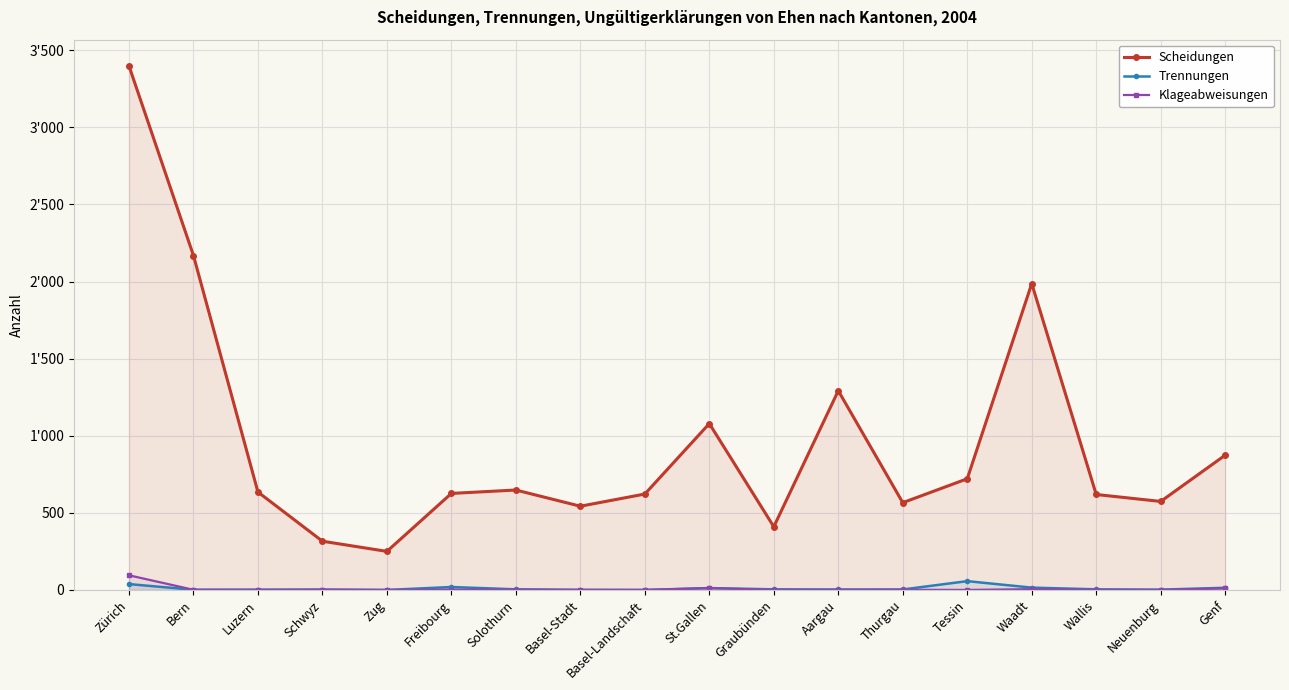

The value of Scheidungen at Solothurn is 648. True or false?

True